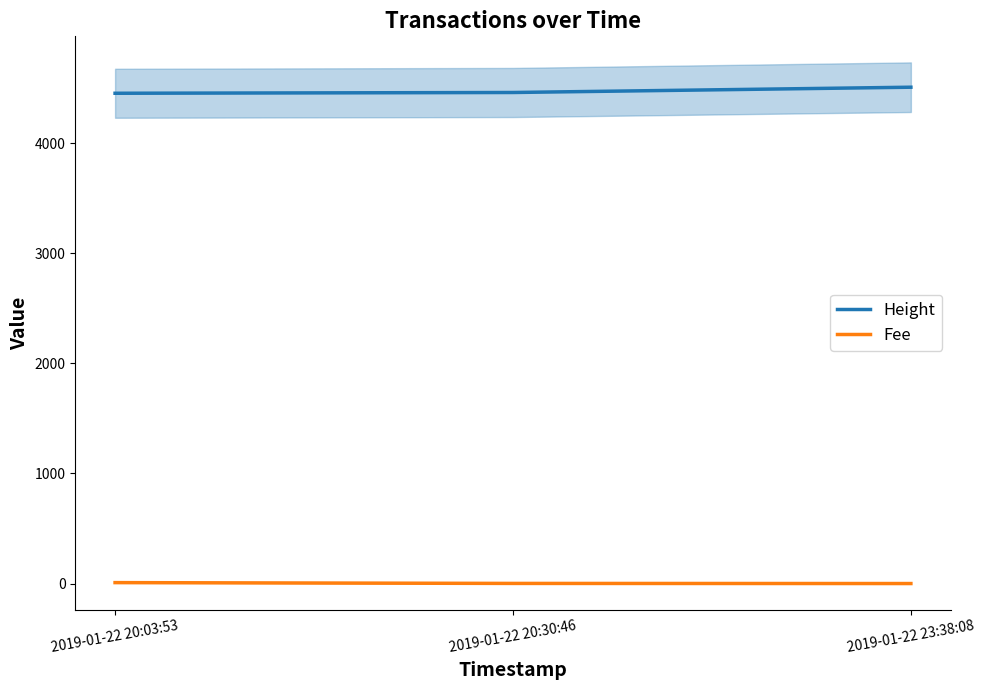

List the series in order of their overall mean, highest first.

Height, Fee